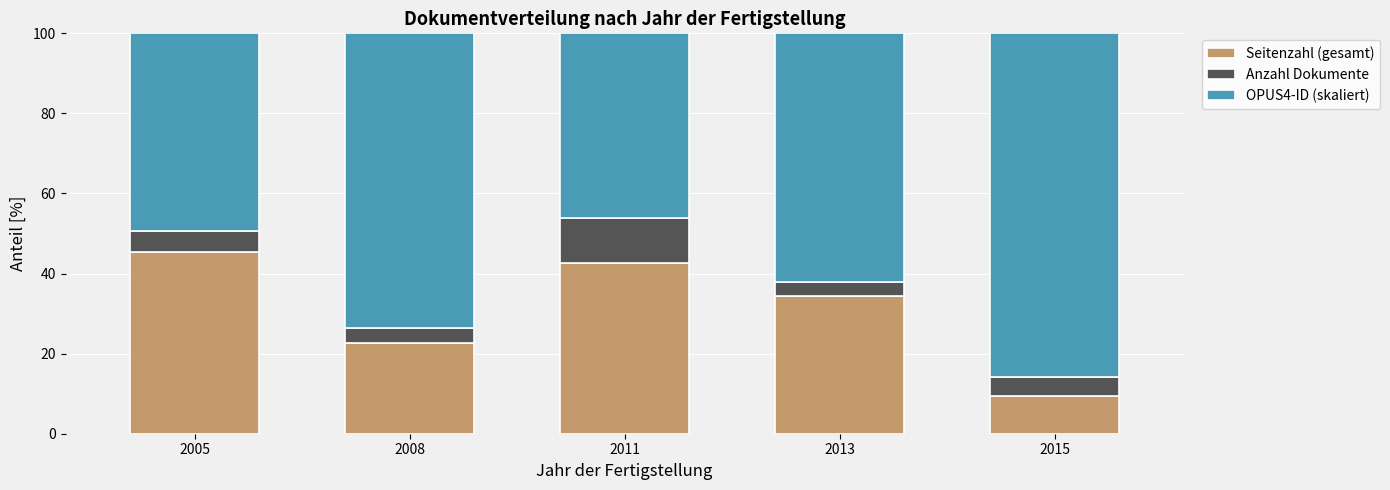

What is the maximum value for Seitenzahl (gesamt)?

45.3